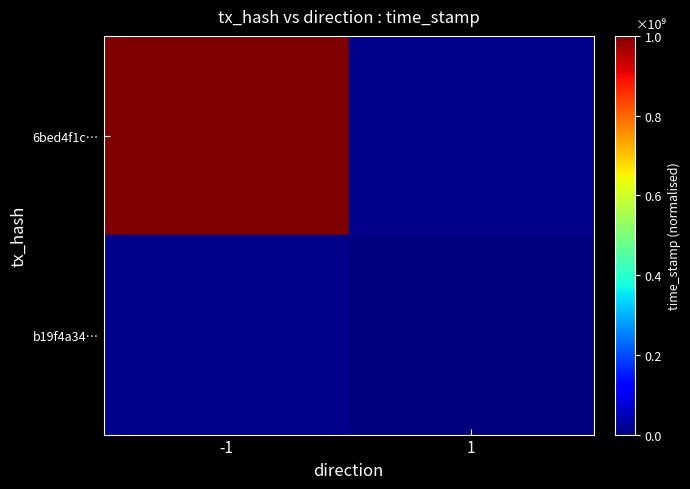

Rank the series at -1 from highest to lowest value.

6bed4f1c…, b19f4a34…